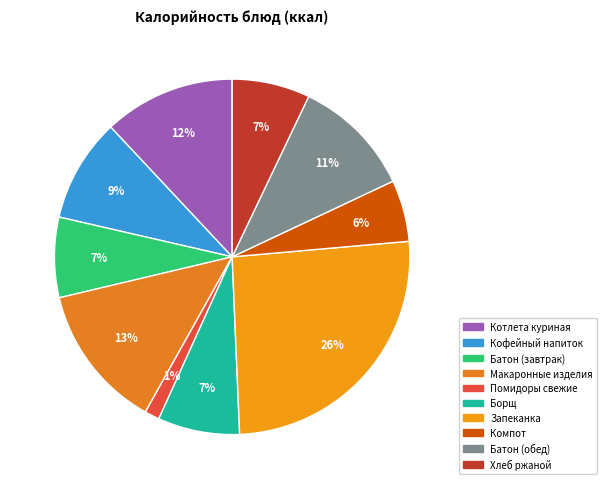

Is there a majority slice in this chart?

No